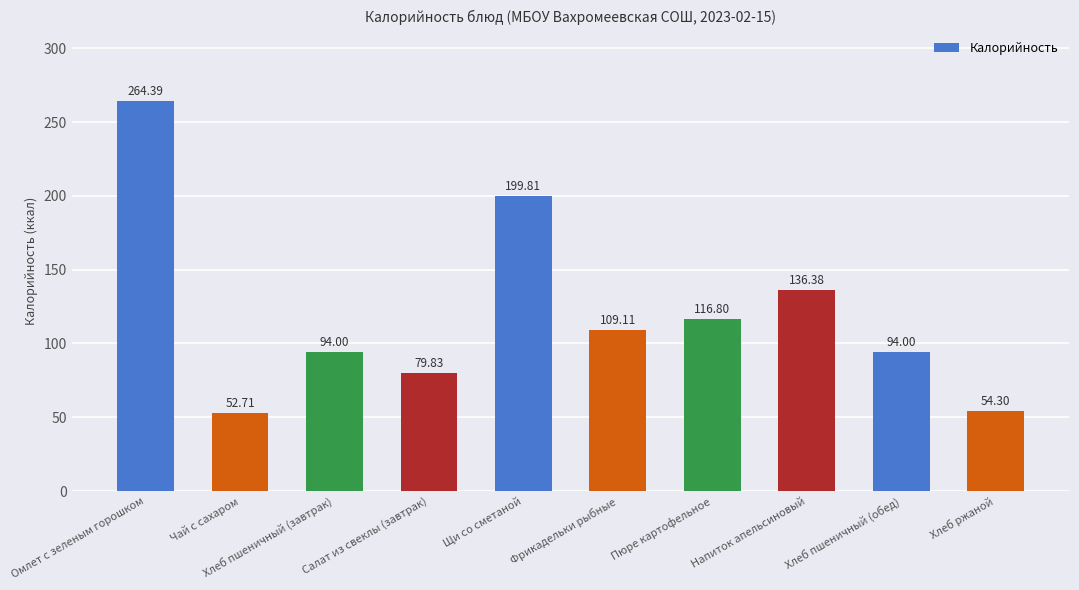

Does the chart contain stacked bars?

No